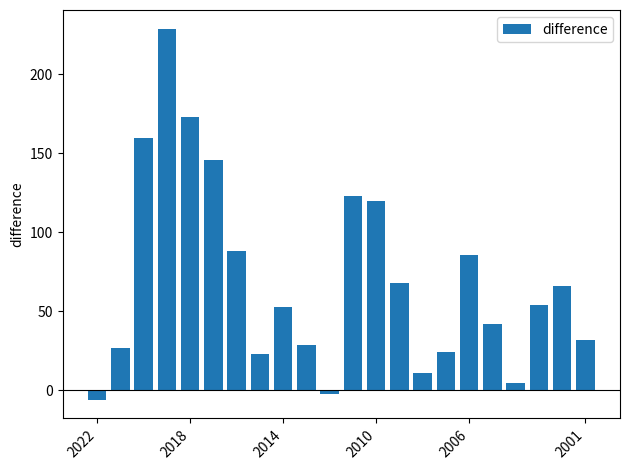

What is the sum of all values?

1551